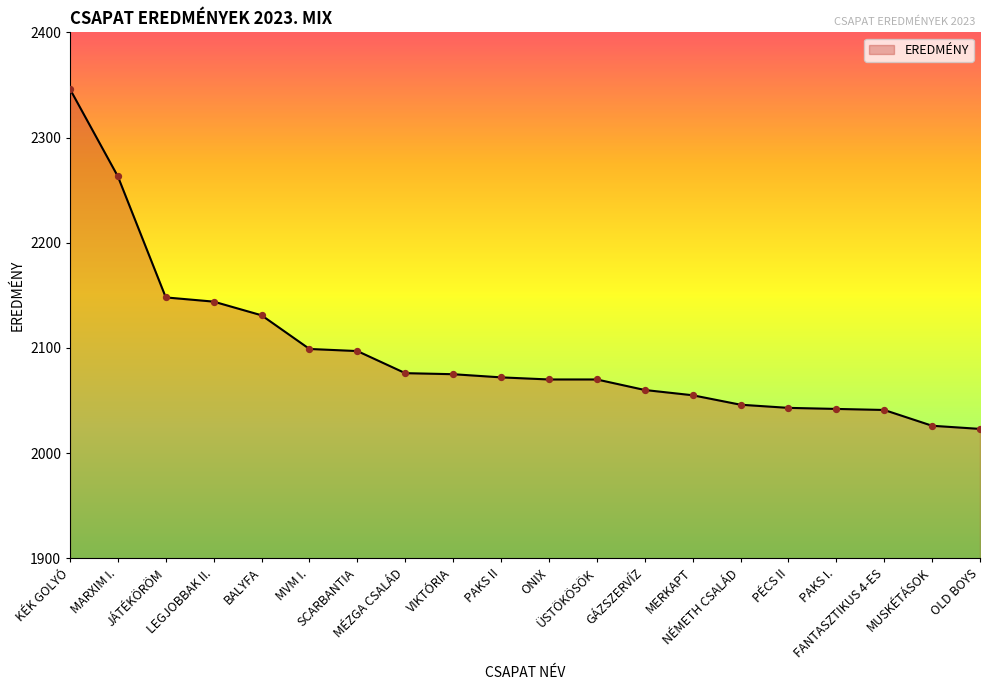

Between VIKTÓRIA and PÉCS II, which is larger?

VIKTÓRIA